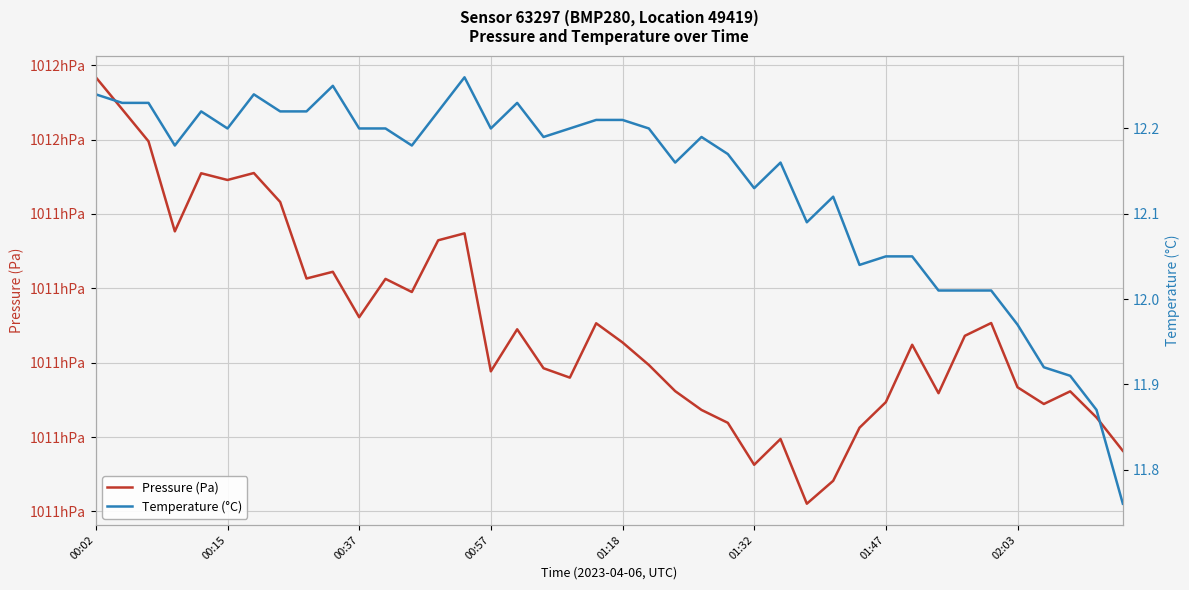

How many interior local peaks does the Temperature (°C) series have?

8